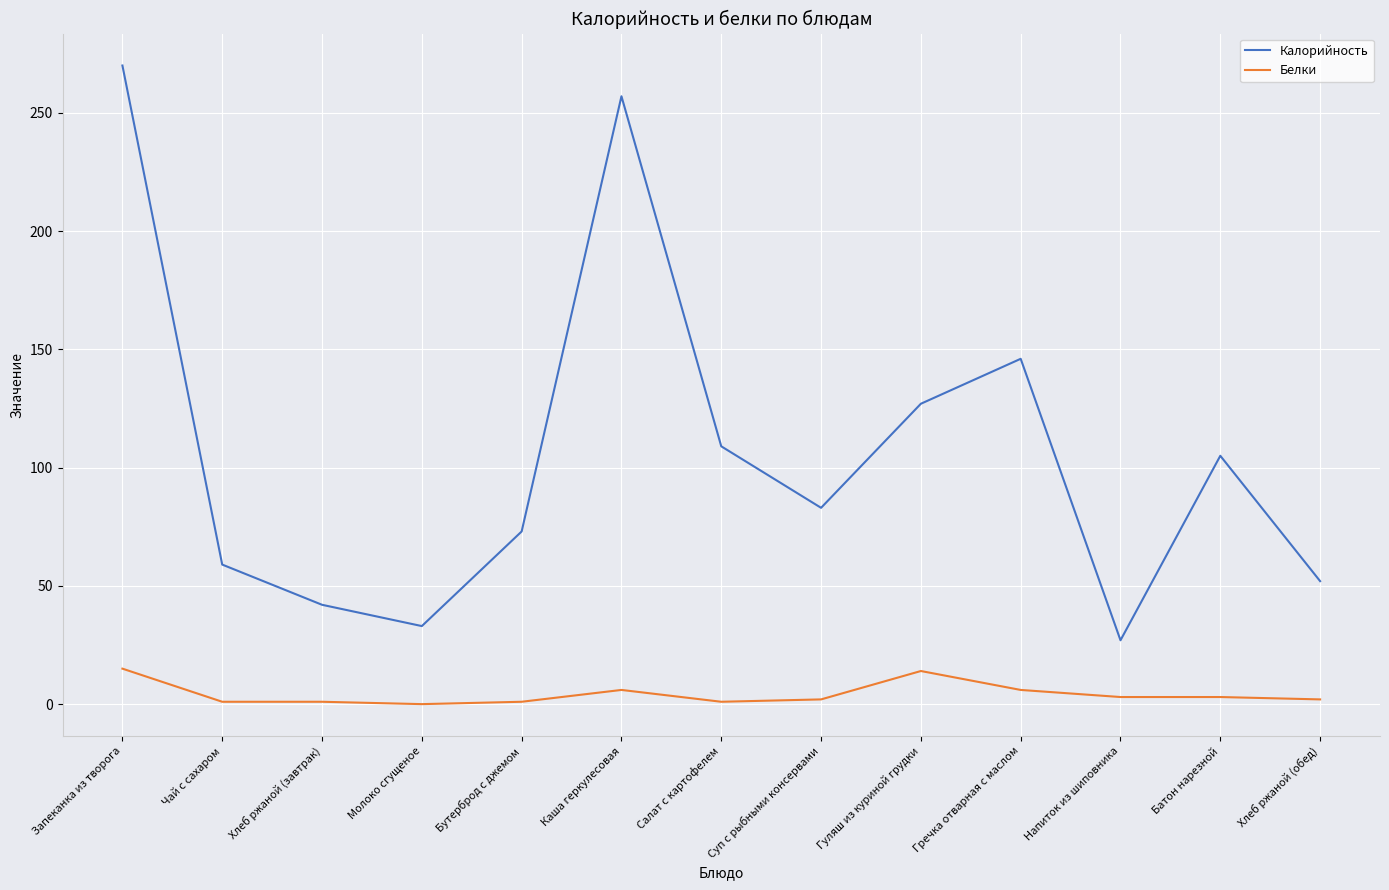

How many lines are shown in the chart?

2